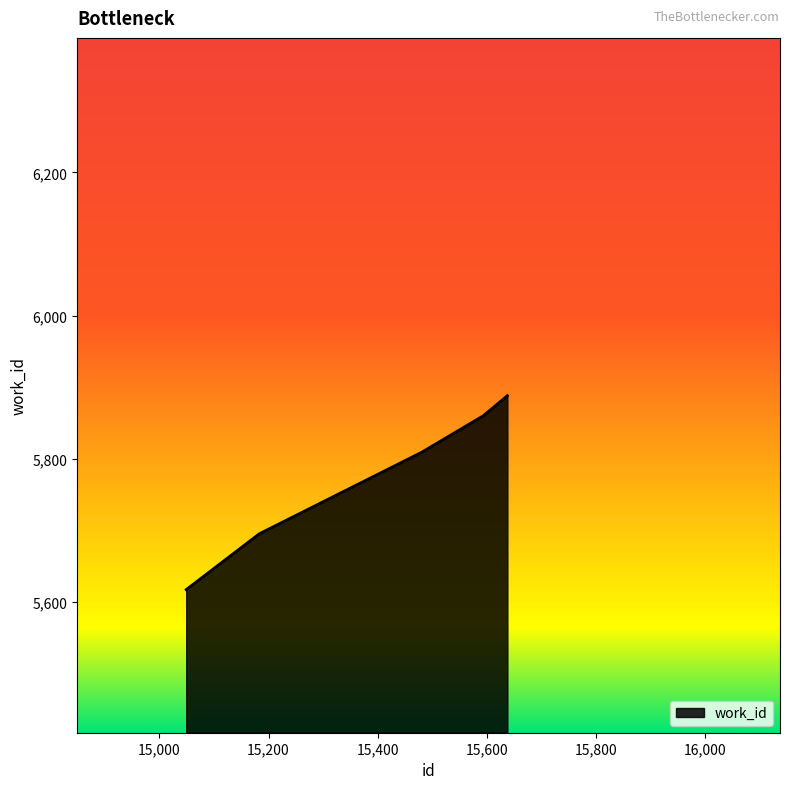

What is the greatest value displayed?

5888